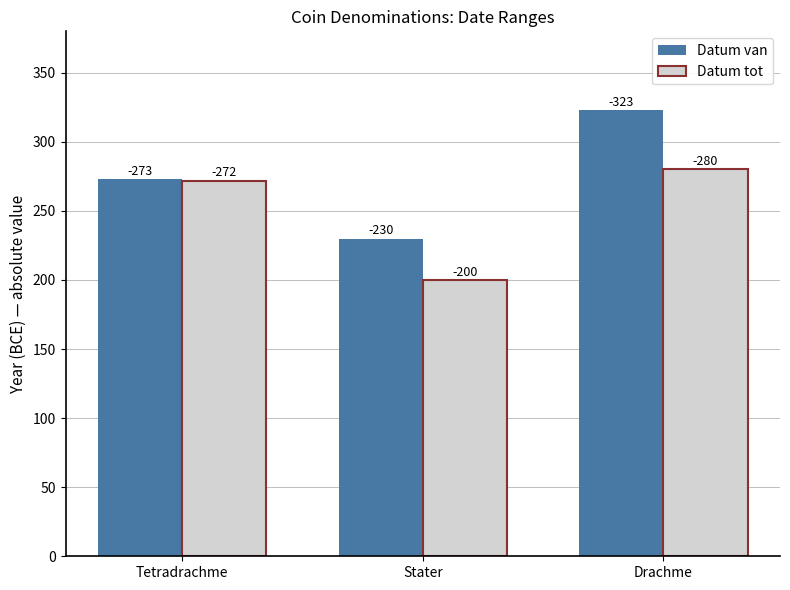

Reading right to left, list all the values displayed in this chart.

Datum van: Drachme=323	Stater=230	Tetradrachme=273
Datum tot: Drachme=280	Stater=200	Tetradrachme=272